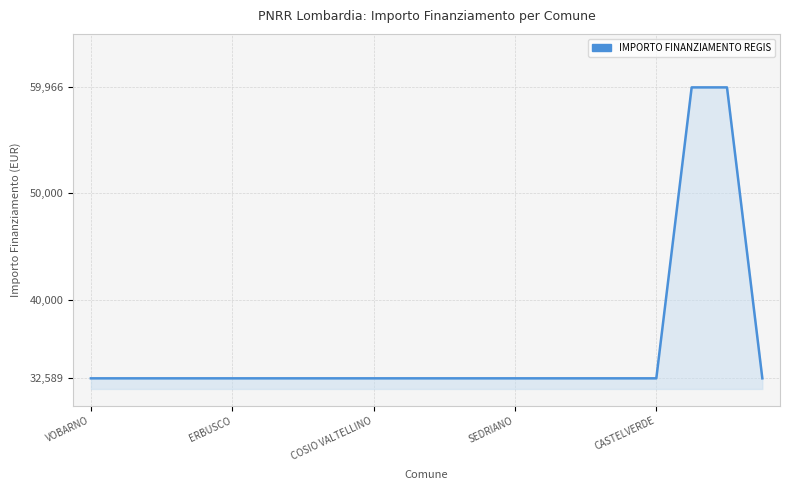

What is the greatest value displayed?

59966